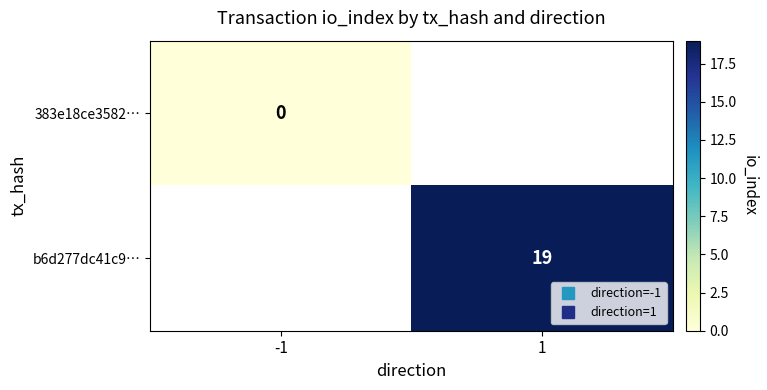

How many categories are shown in the chart?

2